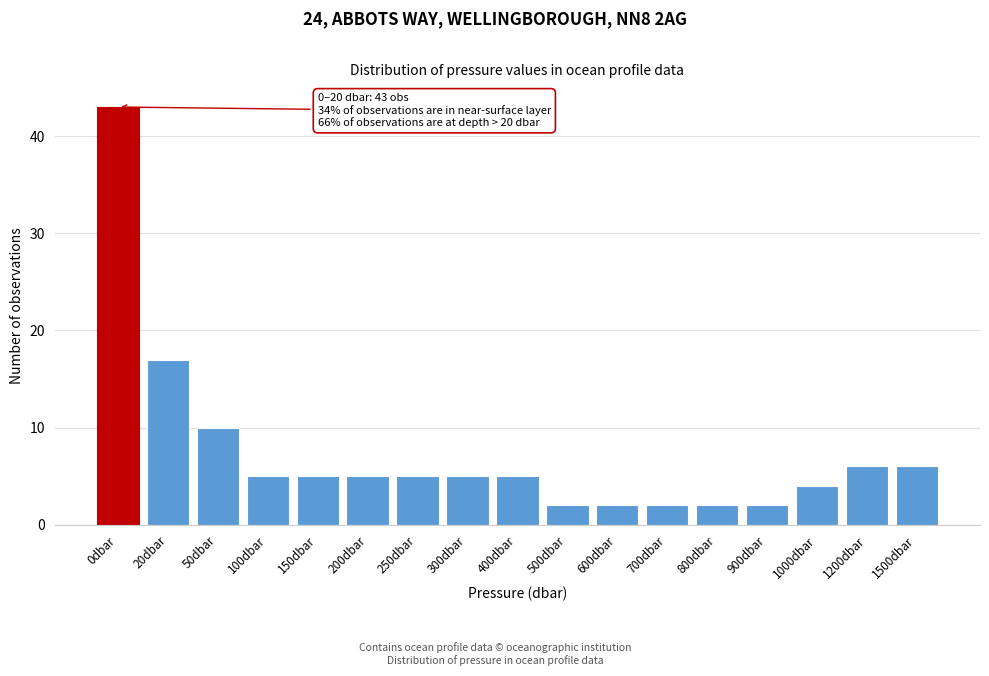

Reading right to left, transcribe all the data shown in this chart.

1500dbar=6	1200dbar=6	1000dbar=4	900dbar=2	800dbar=2	700dbar=2	600dbar=2	500dbar=2	400dbar=5	300dbar=5	250dbar=5	200dbar=5	150dbar=5	100dbar=5	50dbar=10	20dbar=17	0dbar=43